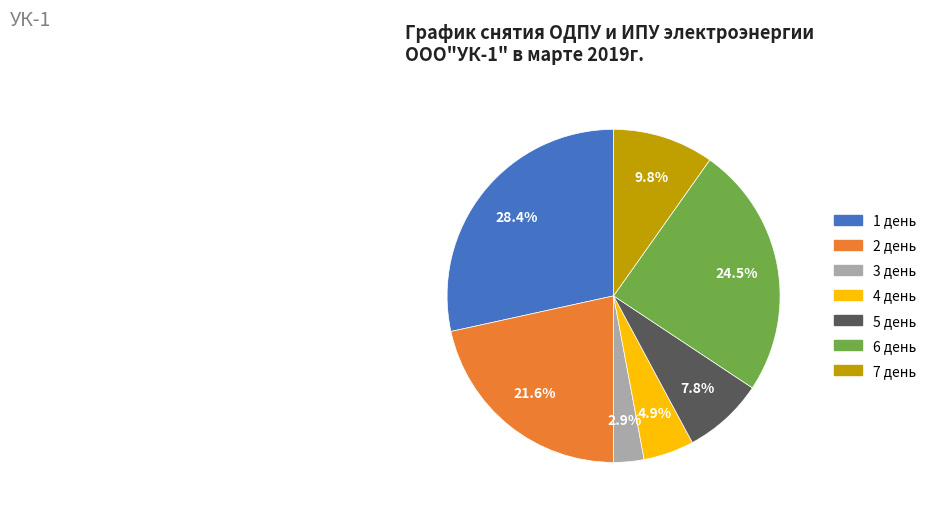

To the nearest percent, what is the average slice percentage?

14%